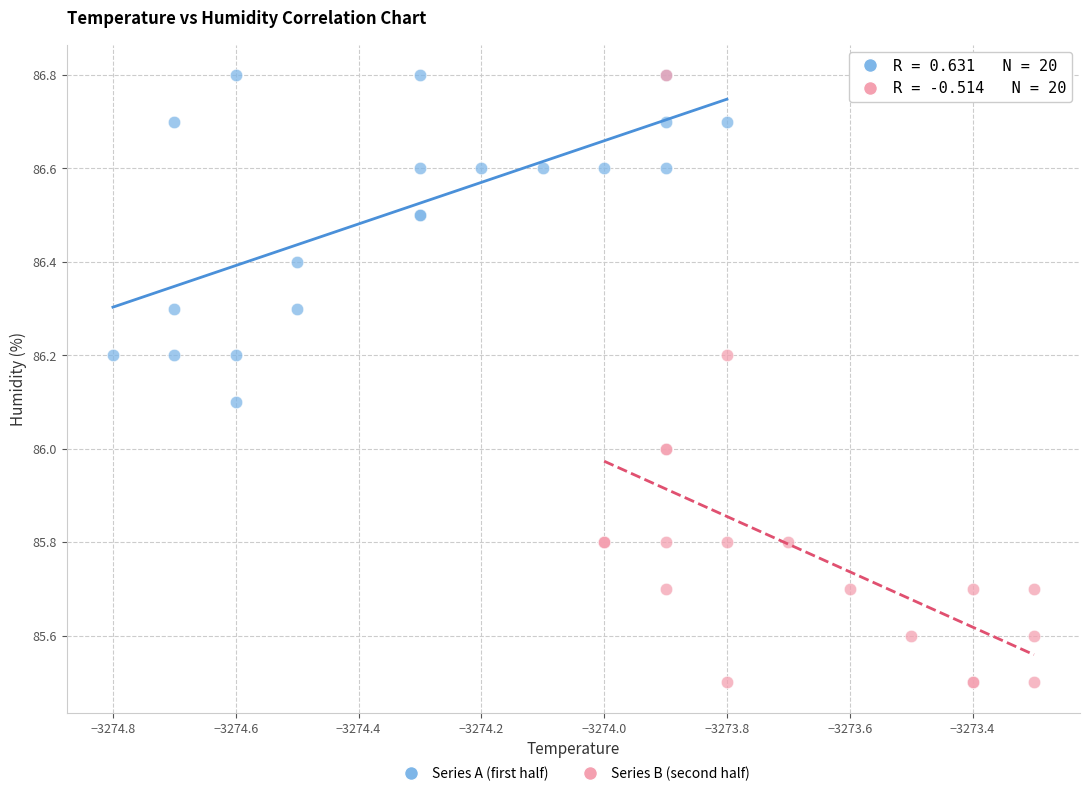

Which series has the widest spread of Y values?

Series B (second half)